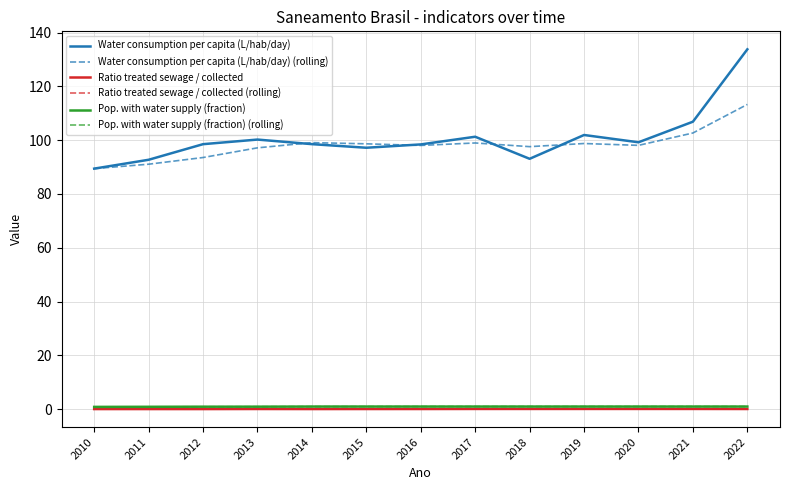

What is the average value of the Pop. with water supply (fraction) (rolling) series?

1.0